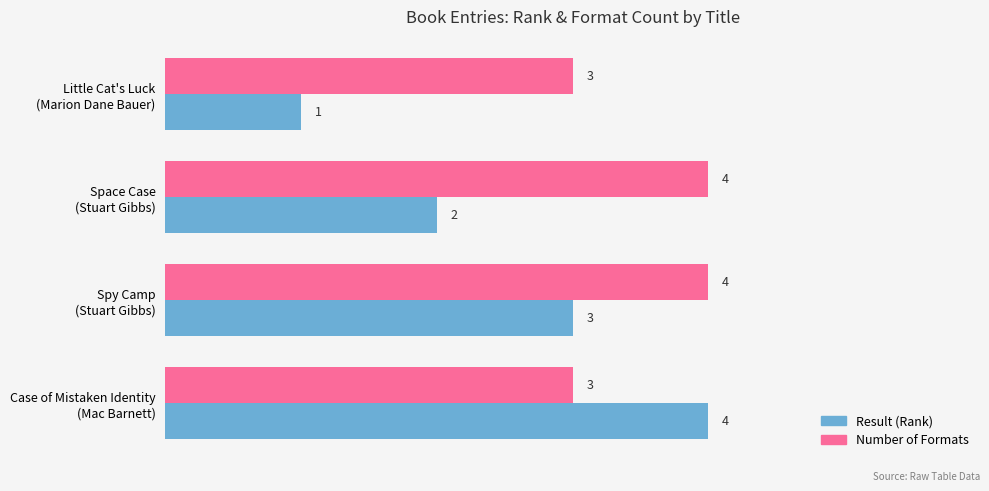

Count the number of categories in the chart.

4